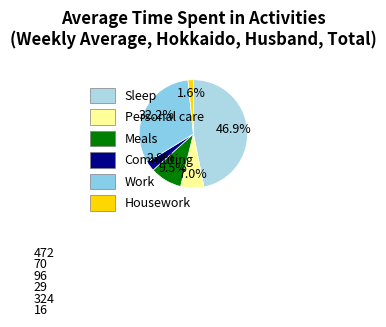

Is it true that Housework is 17% of the pie?

False